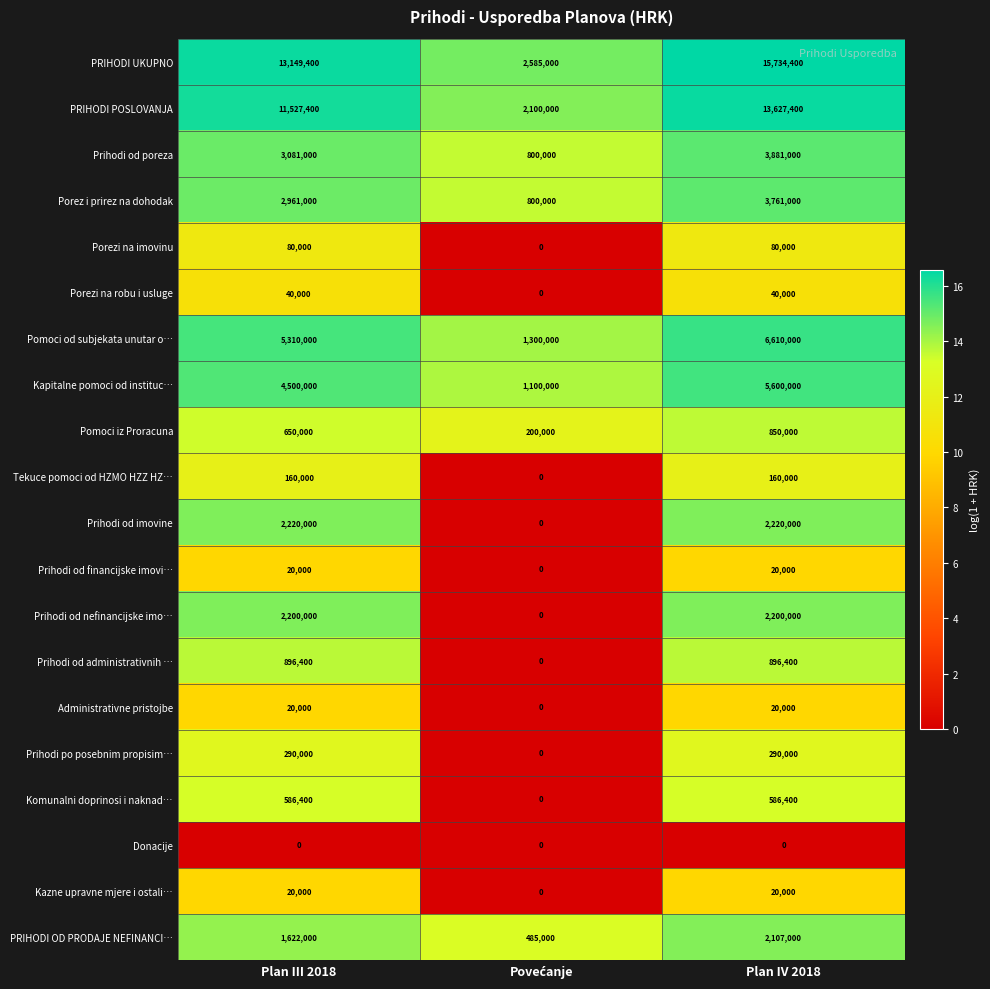

At how many categories does at least one series exceed 15?

3